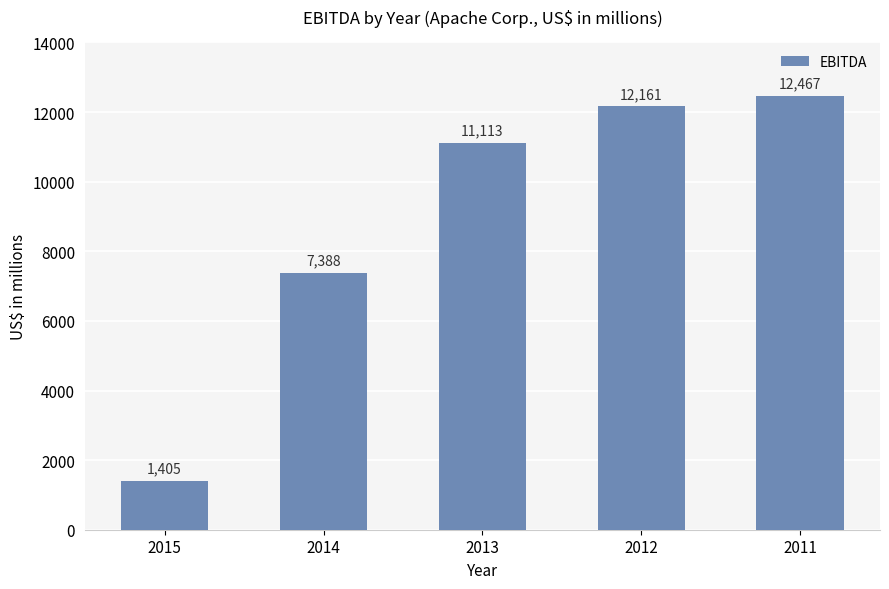

At which category does the chart reach its minimum across all series?

2015